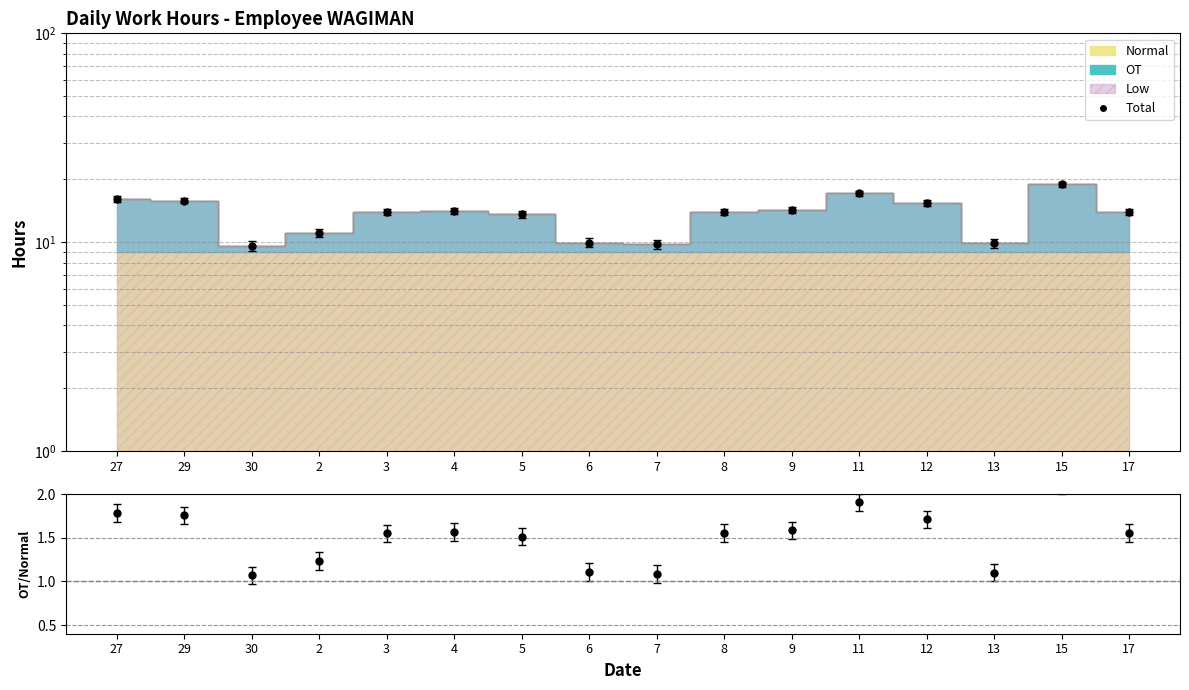

At which category is the sum across all series the highest?

15